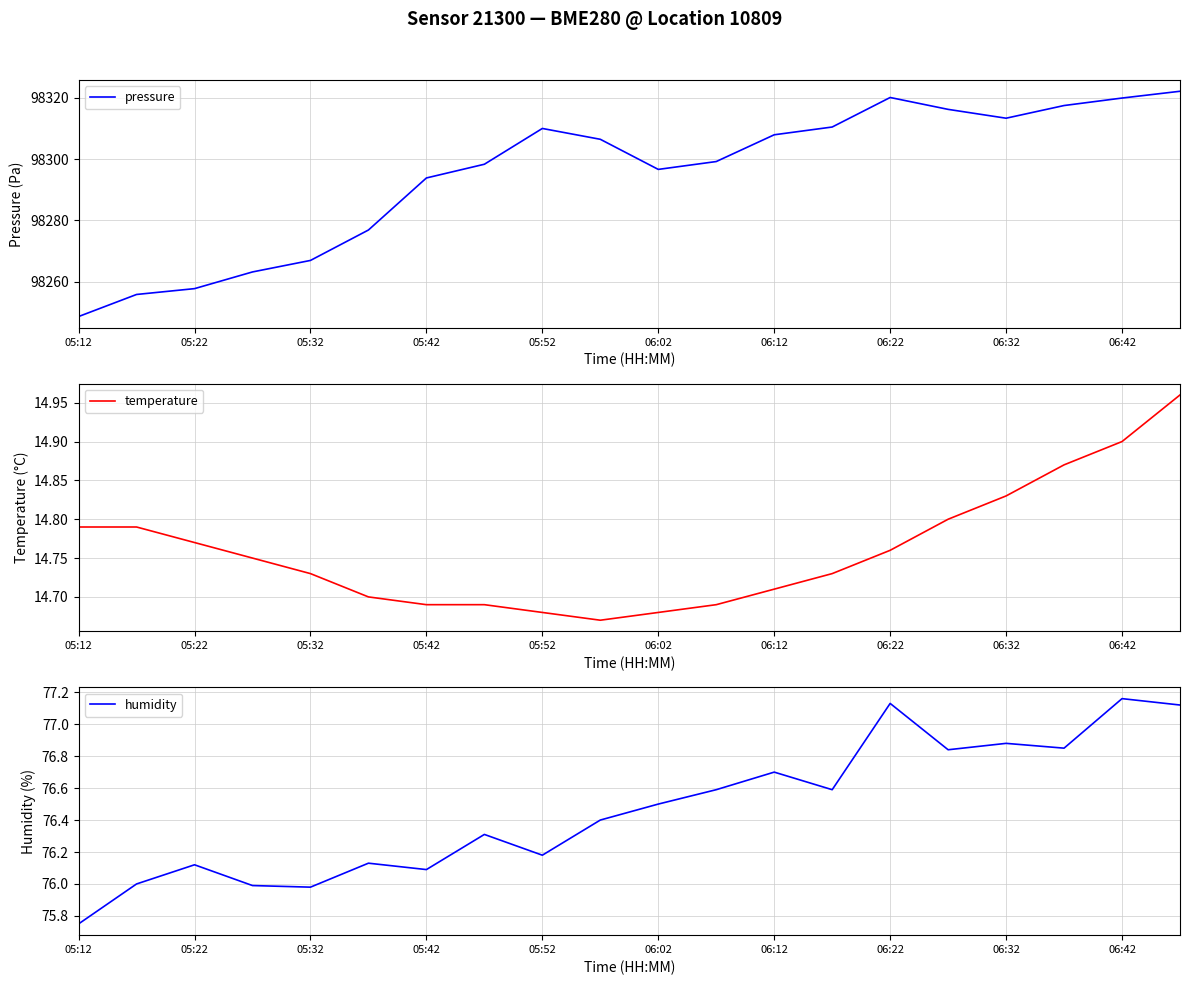

Is it true that humidity equals 109.3 at 06:22?

False